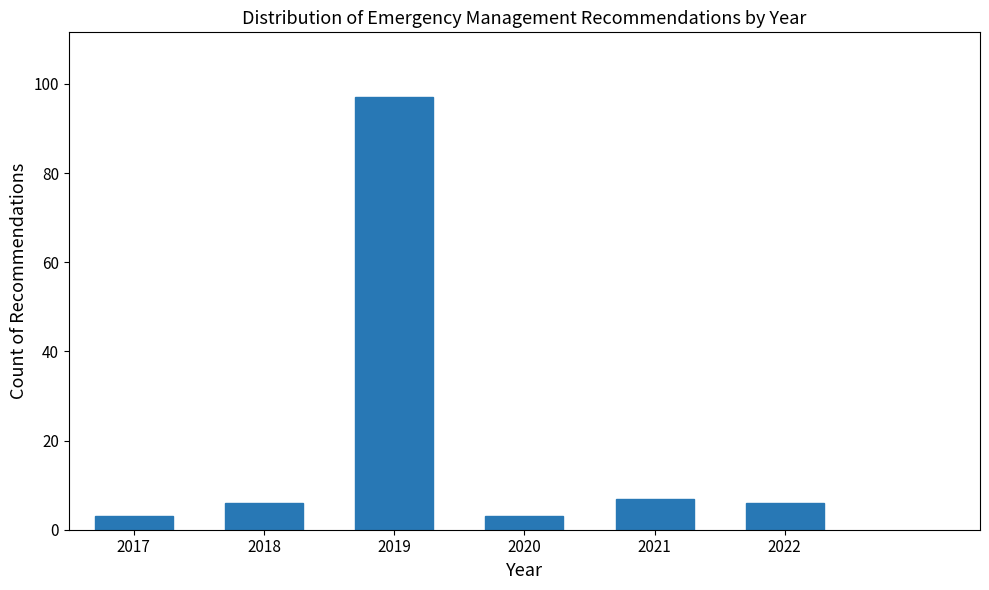

Reading left to right, transcribe all the data shown in this chart.

3	6	97	3	7	6